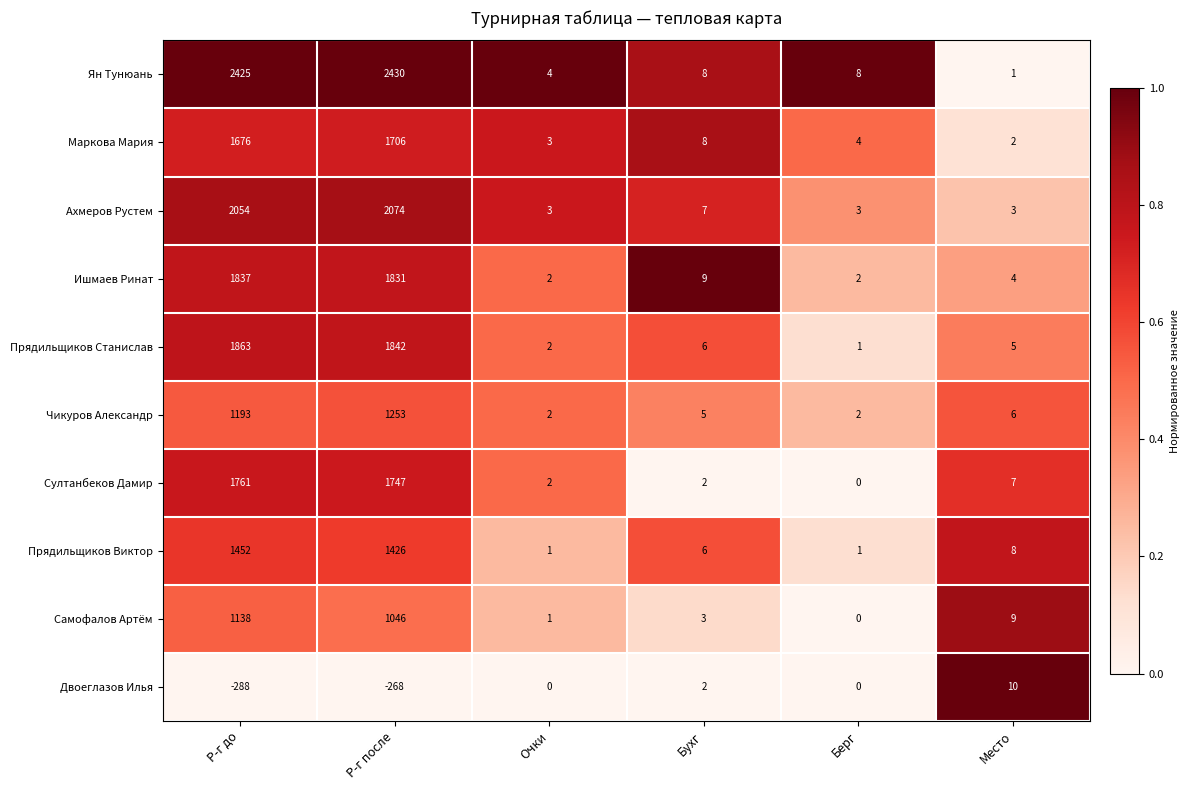

Where does the Ишмаев Ринат series first go above 9?

Р-г до